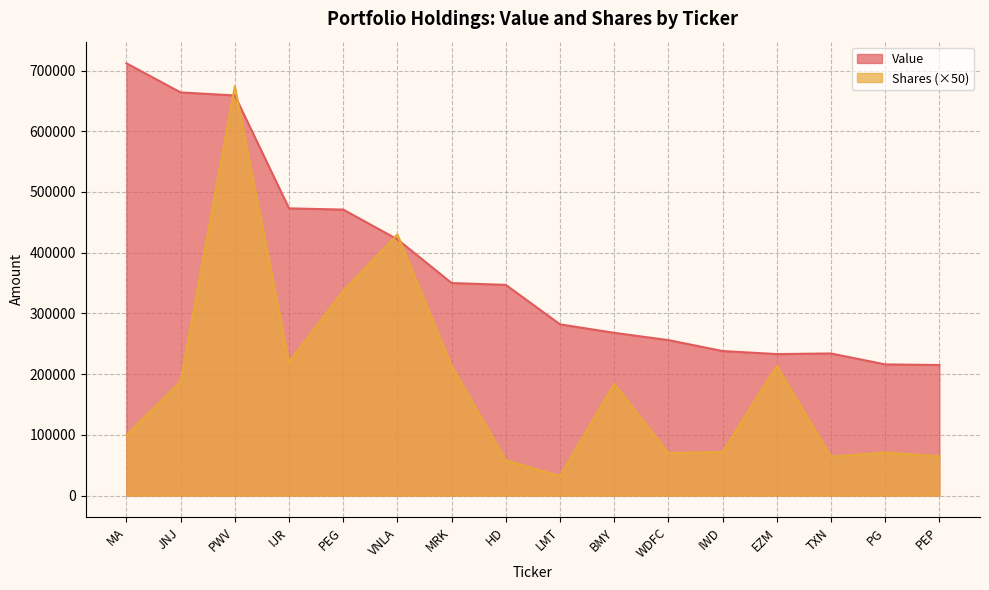

Which series has the largest total across all categories?

Value